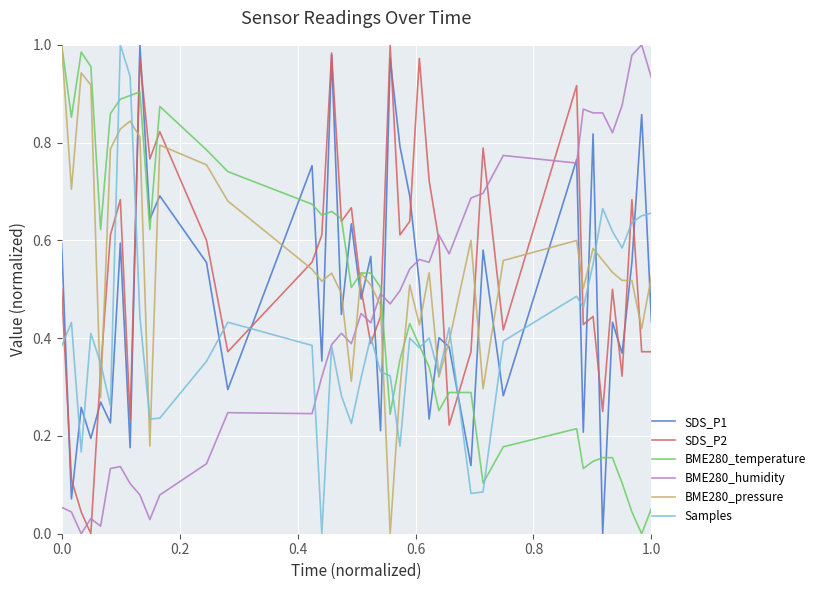

Count the number of data series in this chart.

6